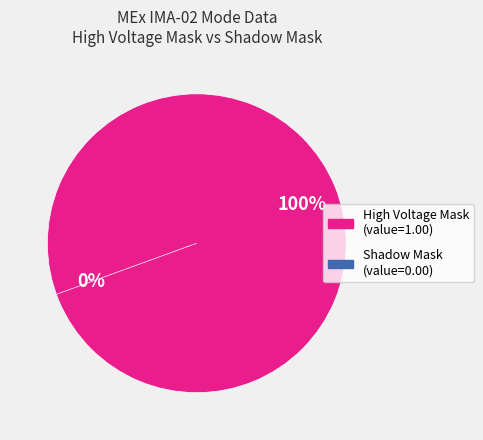

Which has a higher value, Shadow Mask or High Voltage Mask?

High Voltage Mask